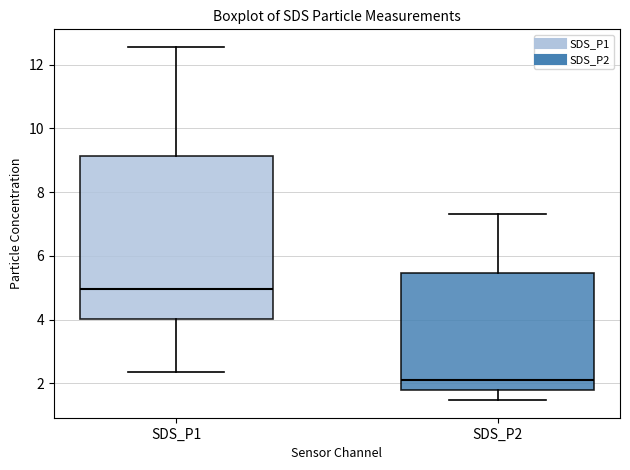

Reading left to right, read every box against the y-axis: the position of its median line, the range the box covers, and the ends of its whiskers. The values are not printed on the chart, so give them approximately, as read against the axis.

SDS_P1: median 5.0, box 4.0 to 9.2, whiskers 2.4 to 12.6
SDS_P2: median 2.2, box 1.8 to 5.4, whiskers 1.4 to 7.4